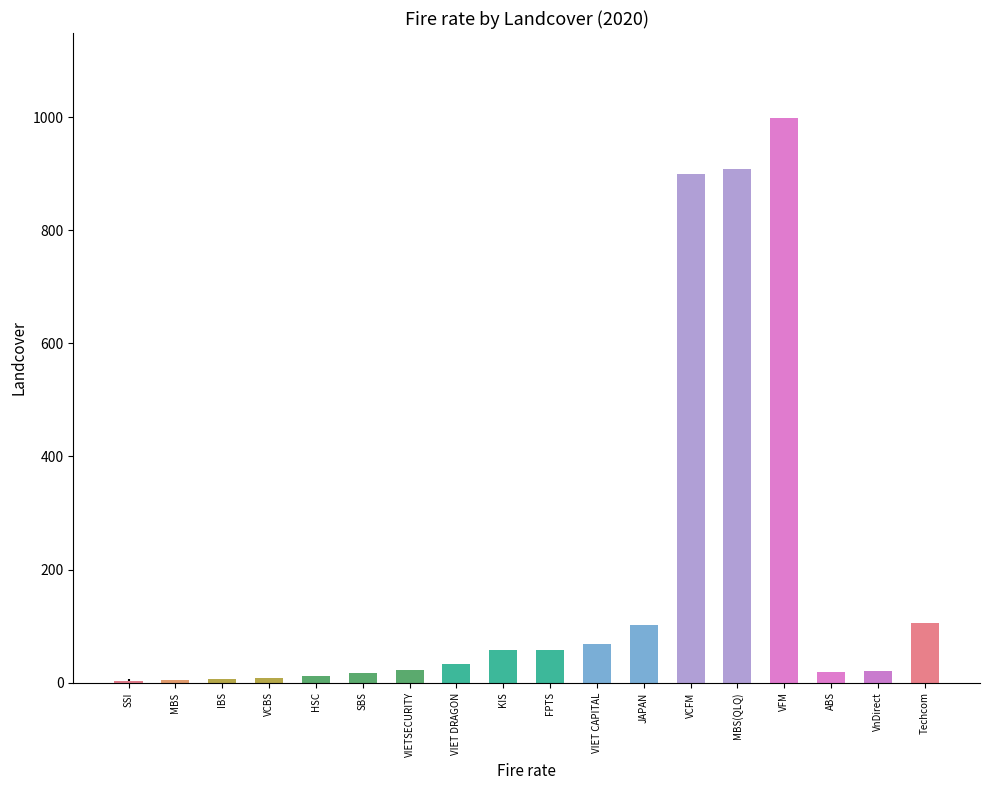

Which label corresponds to the largest value in the chart?

VFM